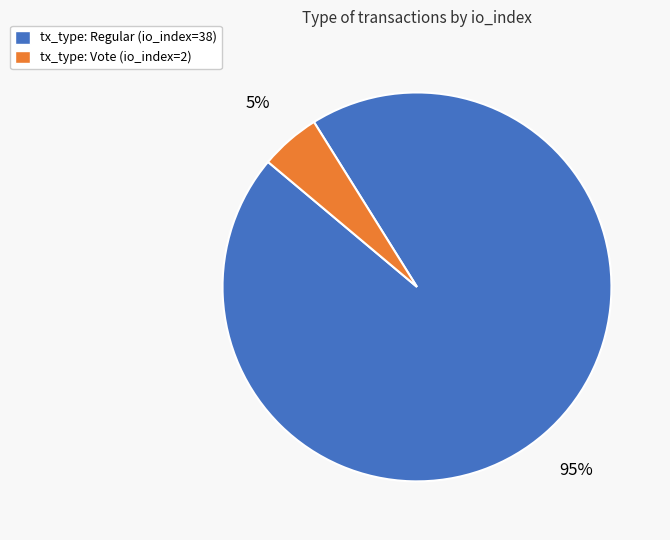

To the nearest percent, what percentage of the pie is tx_type: Vote (io_index=2)?

5%